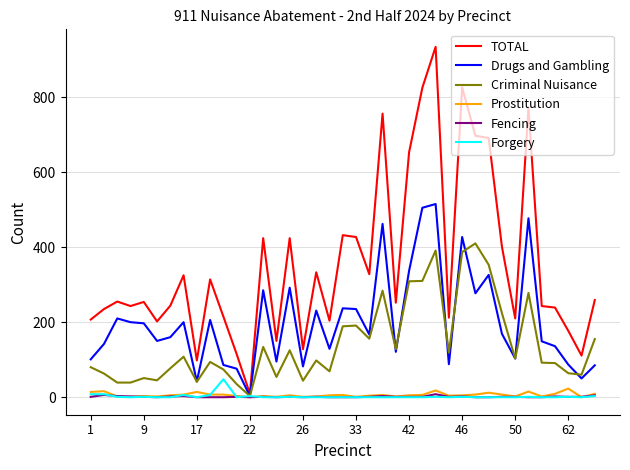

What is the greatest value displayed?

934